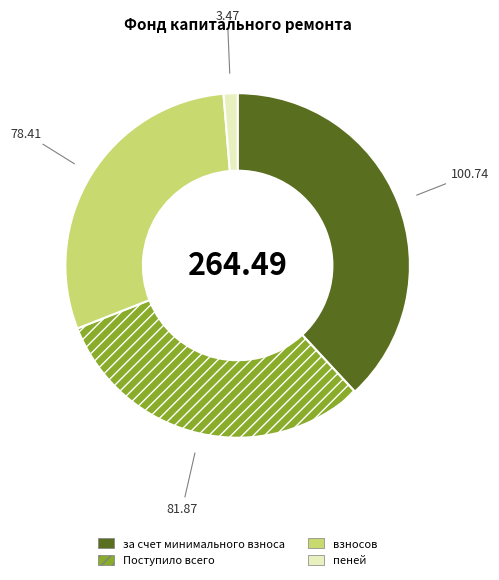

Between Поступило всего and пеней, which is larger?

Поступило всего